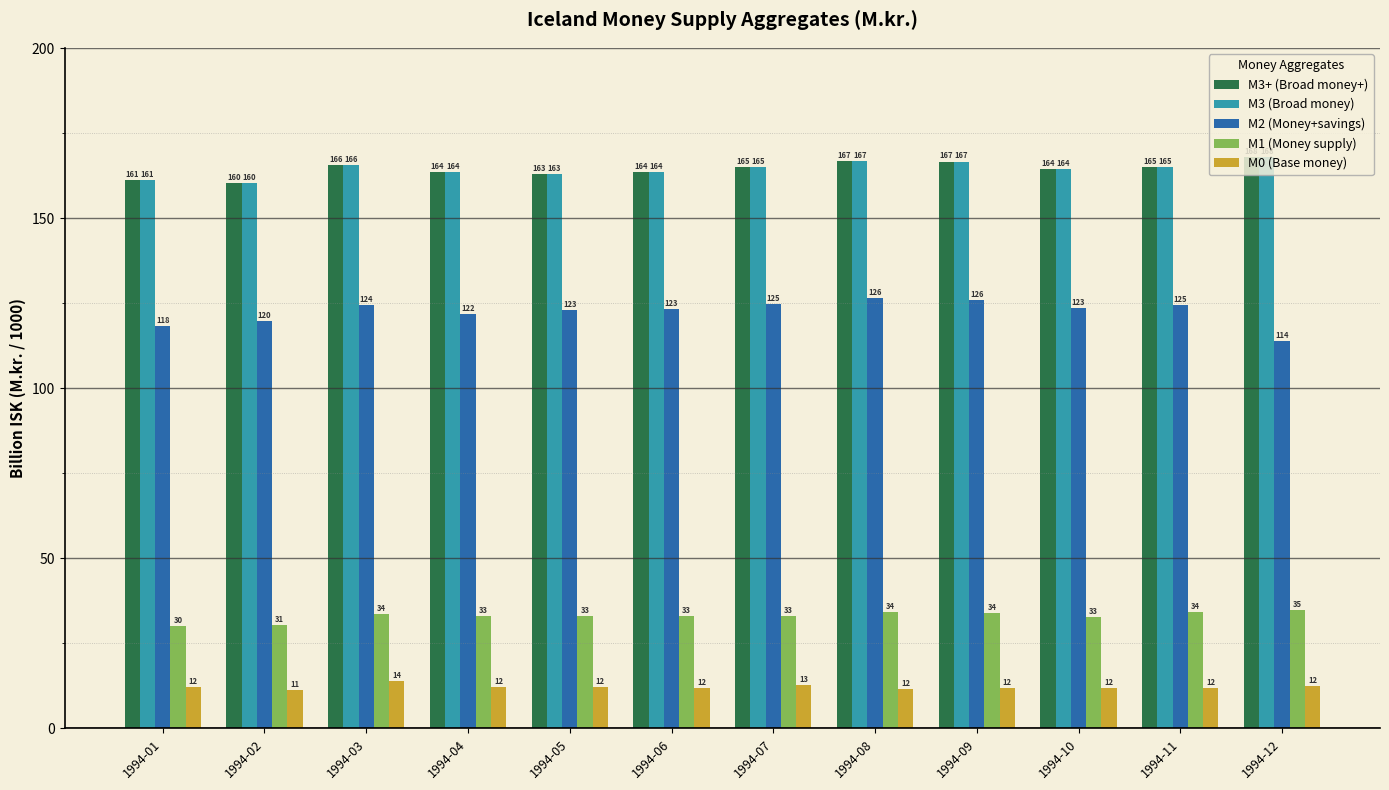

Which series changed the most between 1994-01 and 1994-03?

M2 (Money+savings)